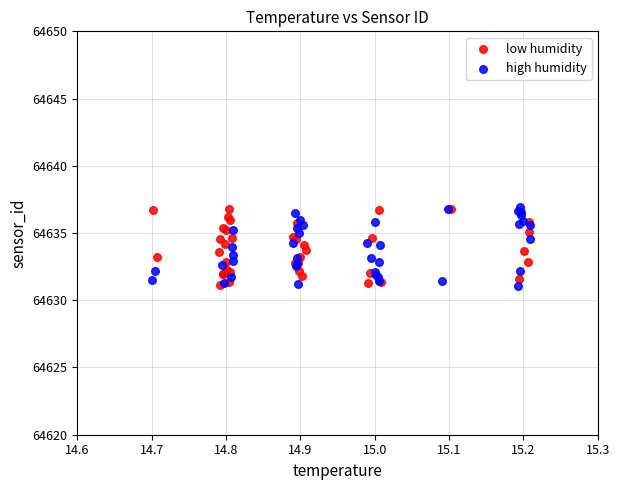

What are all the series names shown in the legend?

low humidity, high humidity